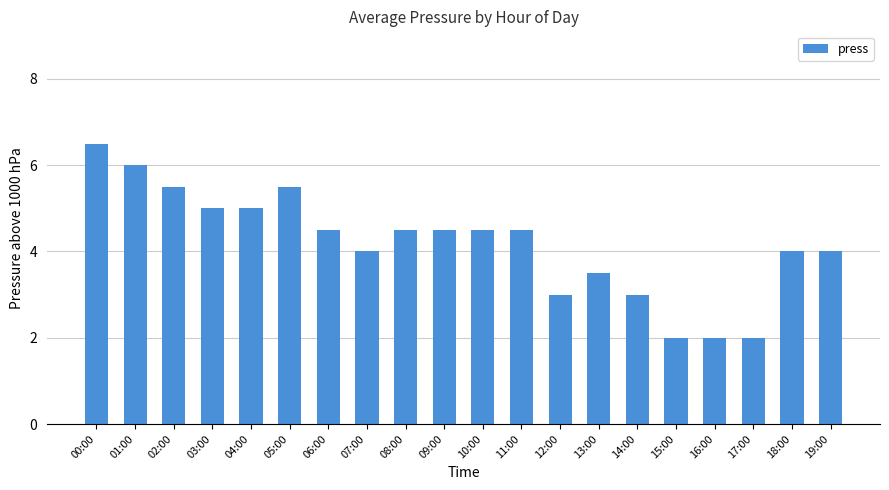

Count the values in the range 3 to 5.

13